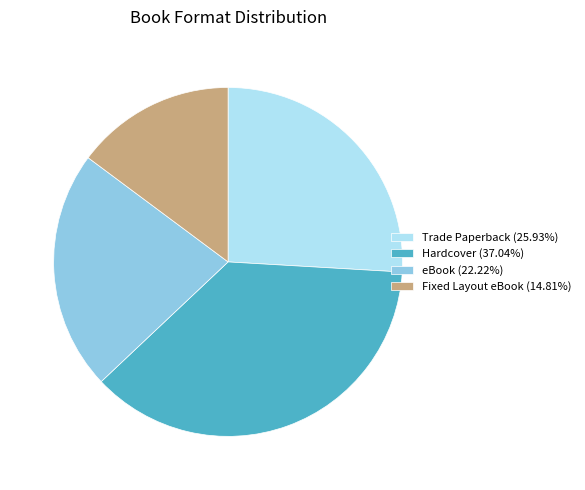

Approximately how many times larger is the value at eBook compared to Fixed Layout eBook?

1.5